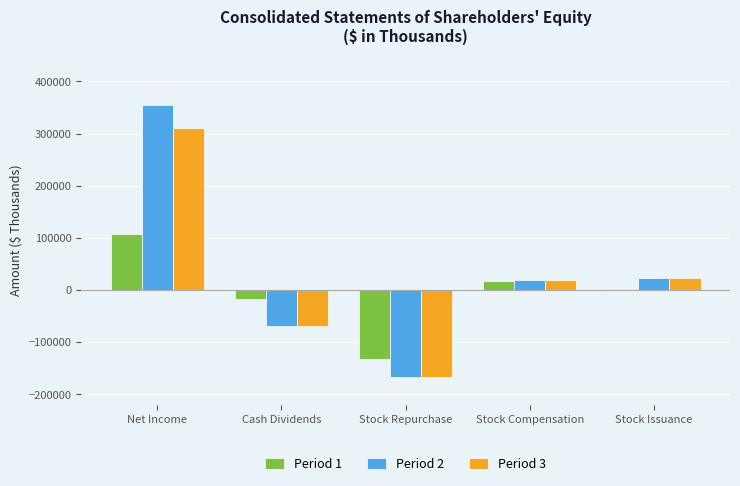

Is the value of Period 3 at Cash Dividends greater than the value of Period 1 at Net Income?

No